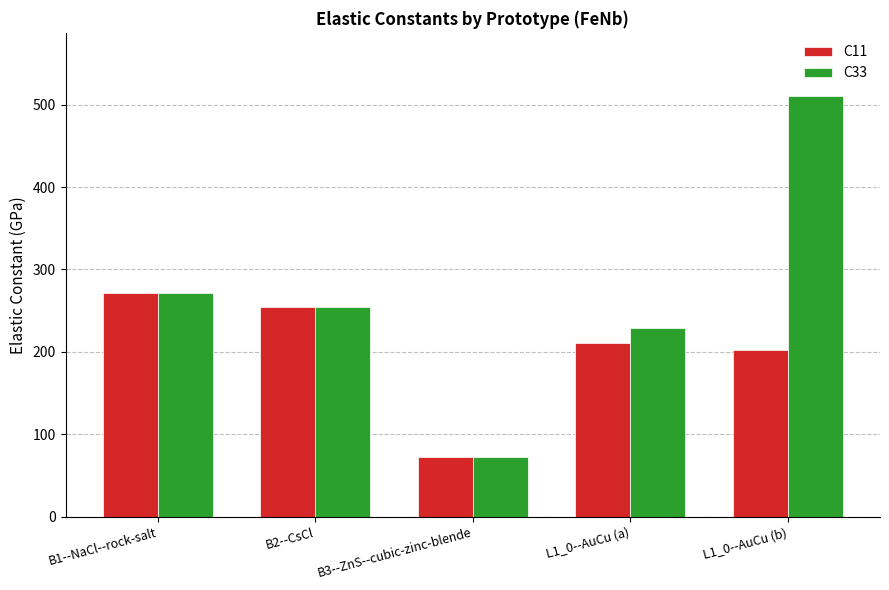

What is the difference between the C33 values at B3--ZnS--cubic-zinc-blende and B2--CsCl?

182.7